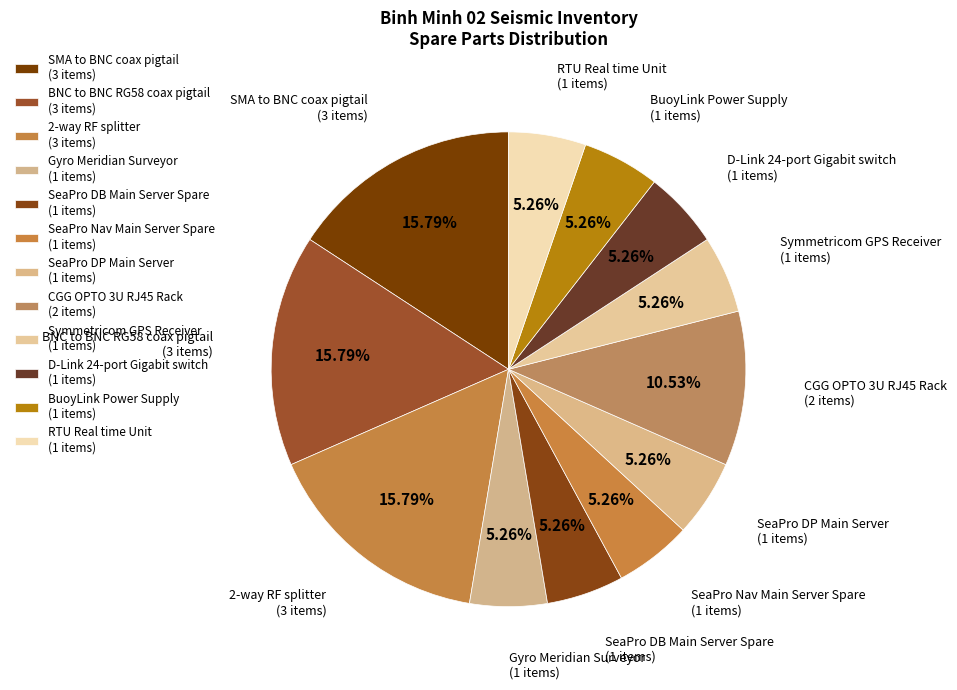

To the nearest percent, what is the difference between the largest and smallest slice percentages?

11%